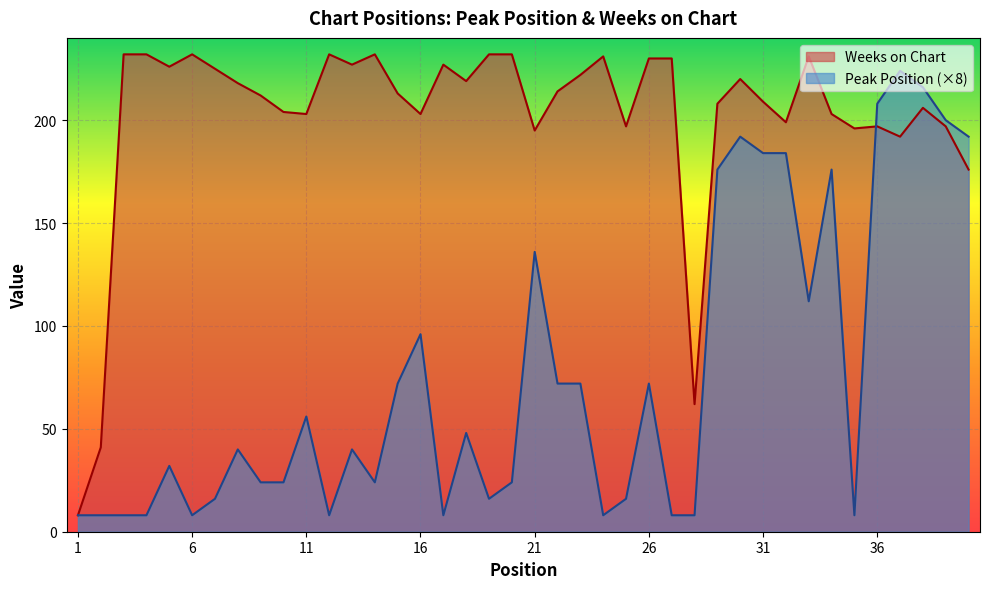

Where do Peak Position and Weeks on Chart first cross each other?

35 and 36